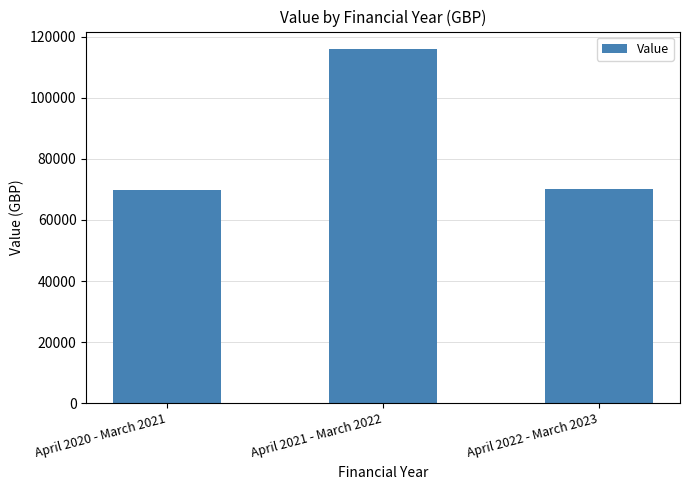

What is the sum of the values at April 2022 - March 2023 and April 2021 - March 2022?

186147.4